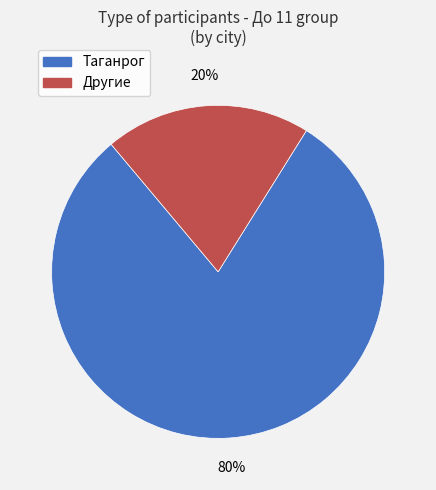

To the nearest percent, what is the average slice percentage?

50%